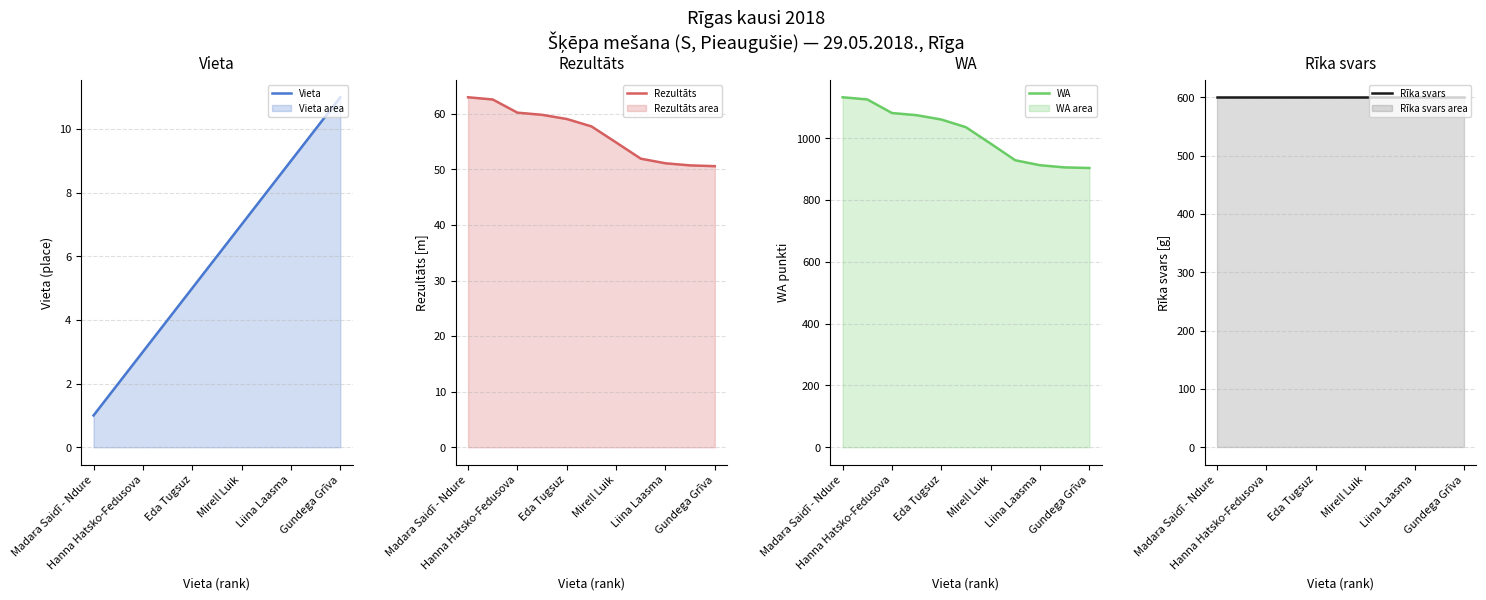

List the series in order of their peak value, highest first.

WA, Rīka svars, Rezultāts, Vieta